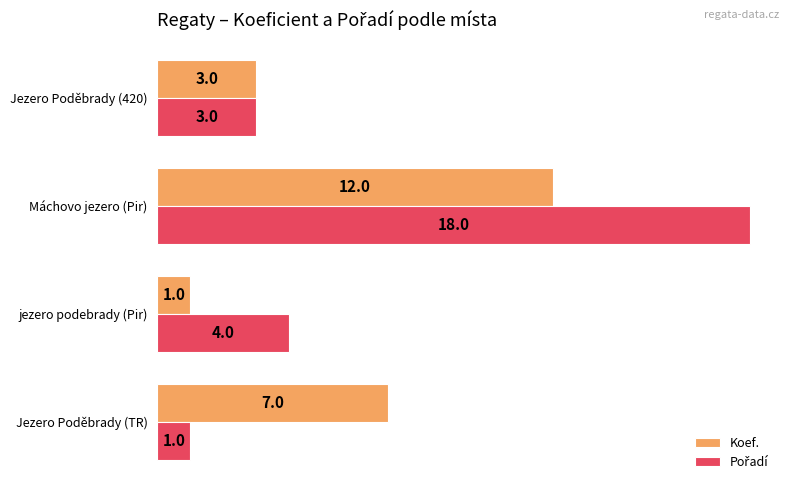

Where is Koef. nearest to the value 6?

Jezero Poděbrady (TR)